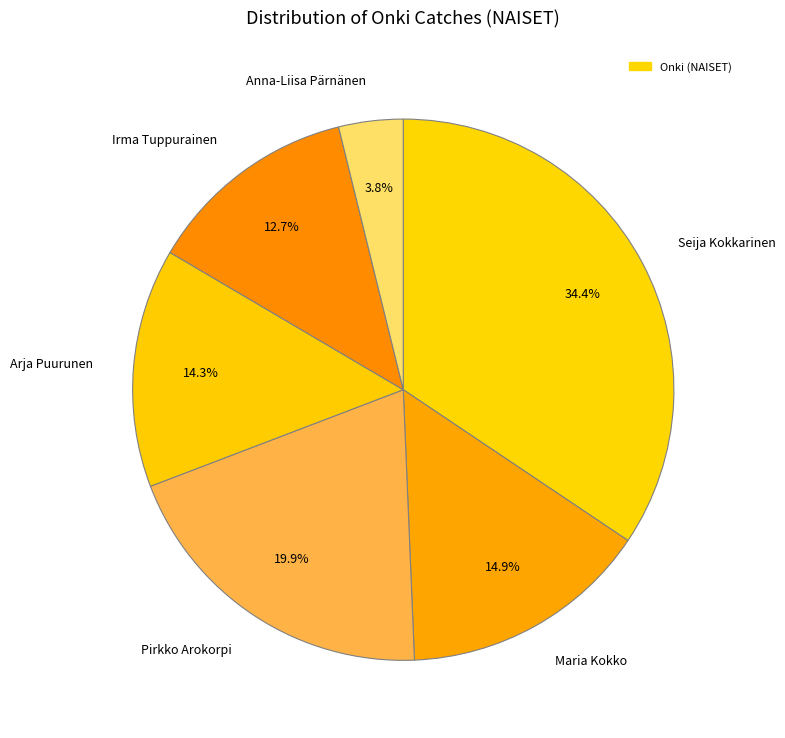

What percentage do Arja Puurunen and Maria Kokko together represent?

29.2%